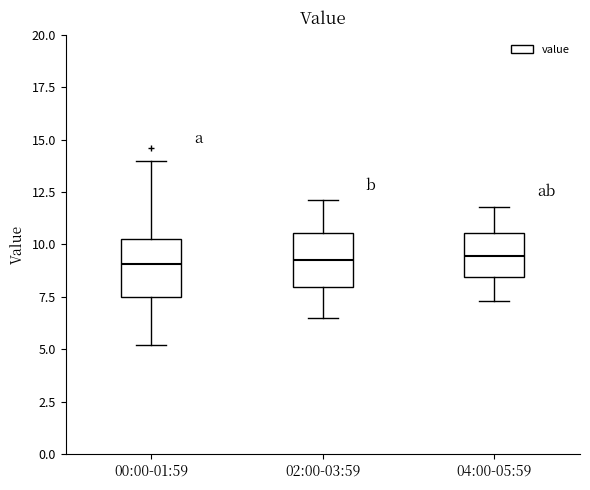

Where is the lower edge of the box for 04:00-05:59 on the y-axis? The values are not printed on the chart, so give them approximately, as read against the axis.

8.5